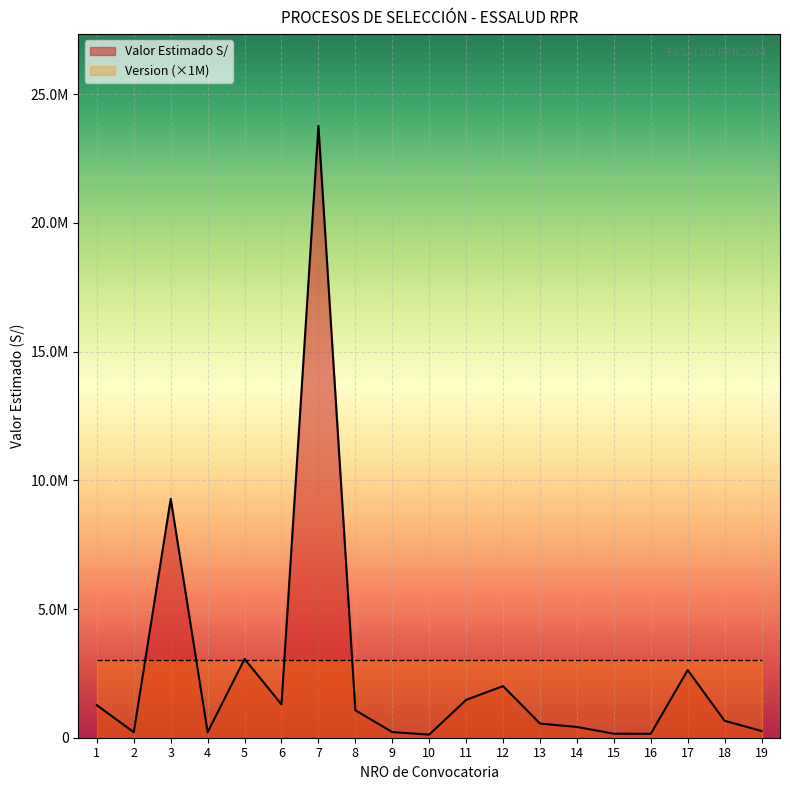

What is the sum of the values at 18 and 14?

1074480.0